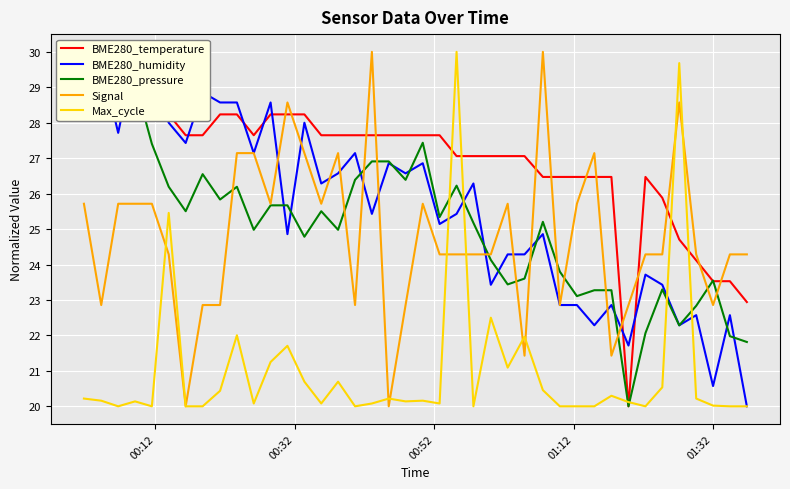

What is the lowest value of the Signal series?

20.0